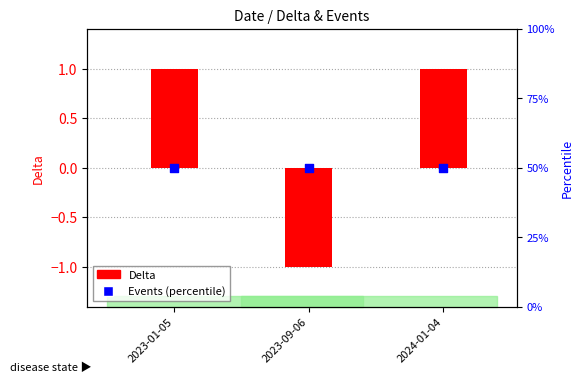

Which series reaches the minimum Y coordinate?

Delta